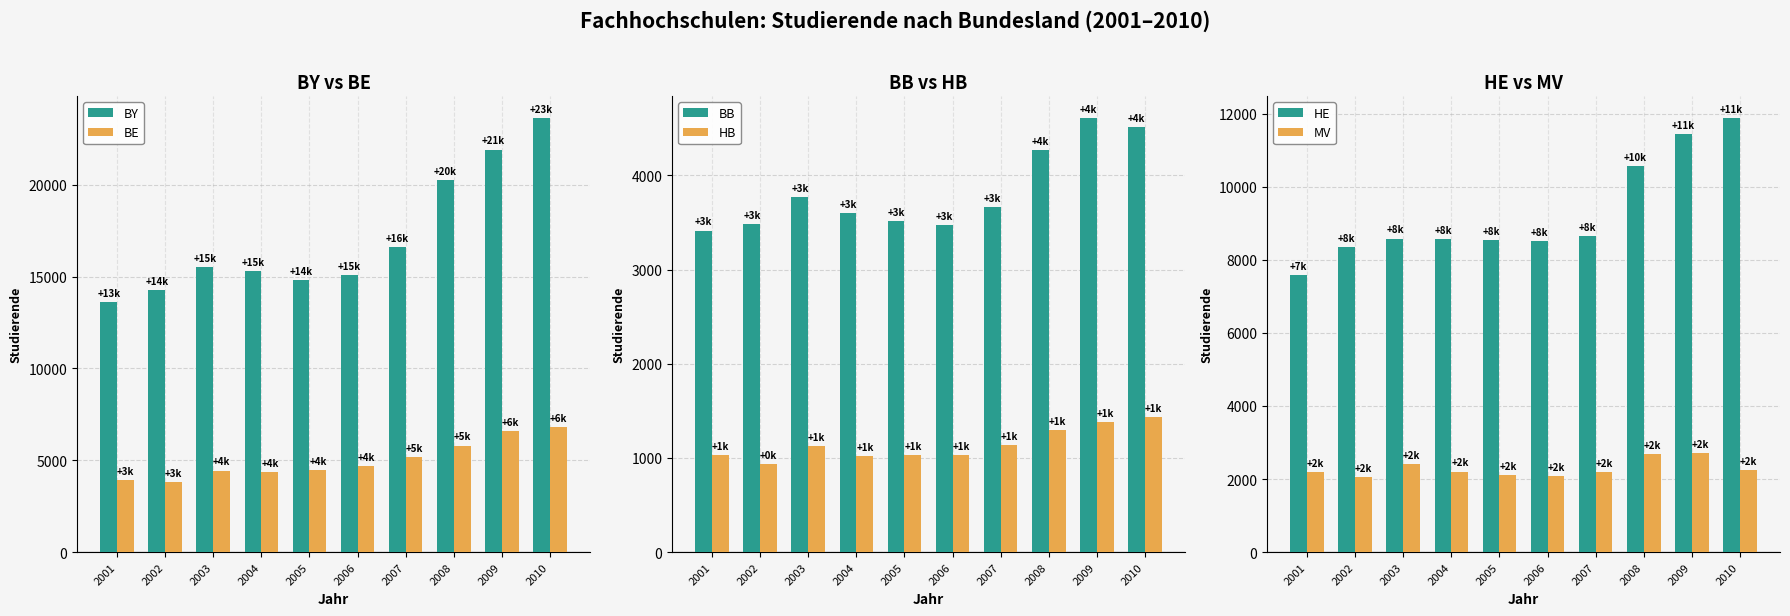

Which series changed the most between 2002 and 2009?

BY